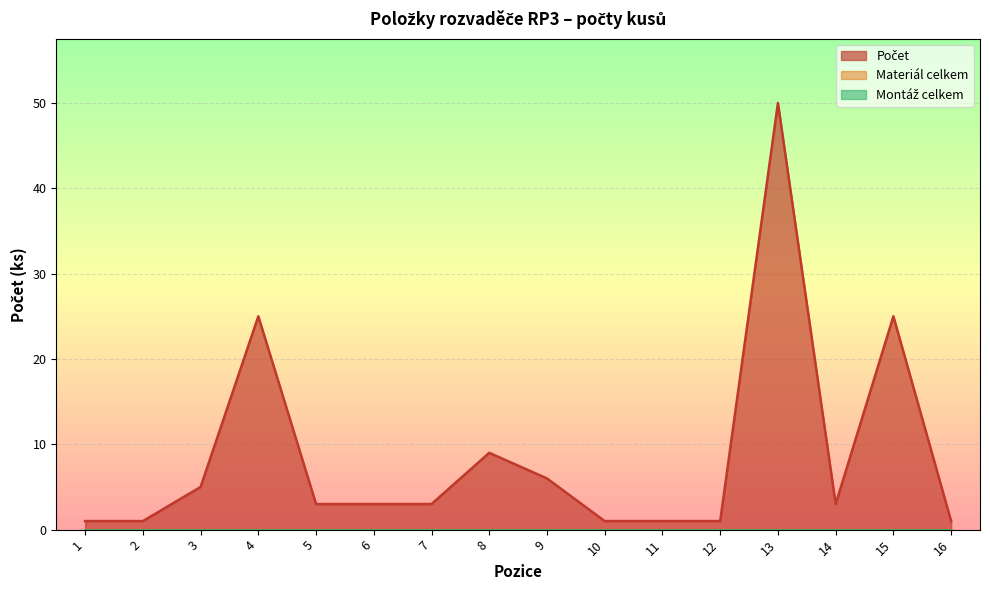

Which series has the largest total across all categories?

Počet